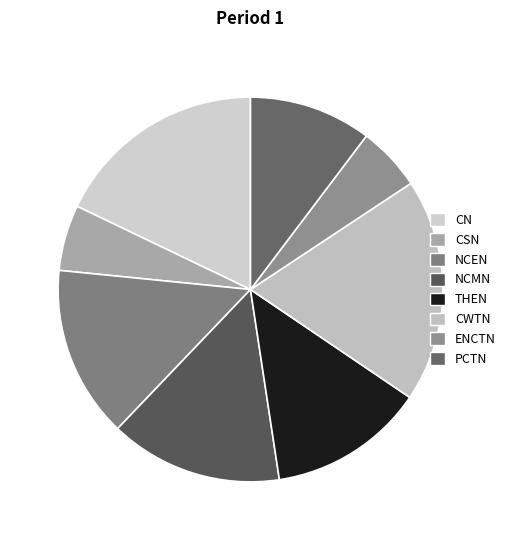

How many segments does this pie chart have?

8